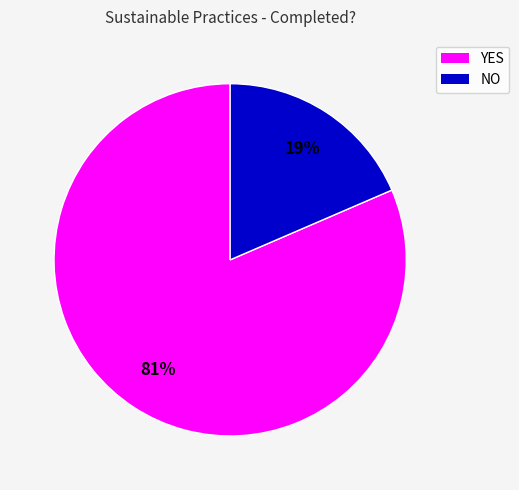

What percentage is the YES slice, to the nearest percent?

81%